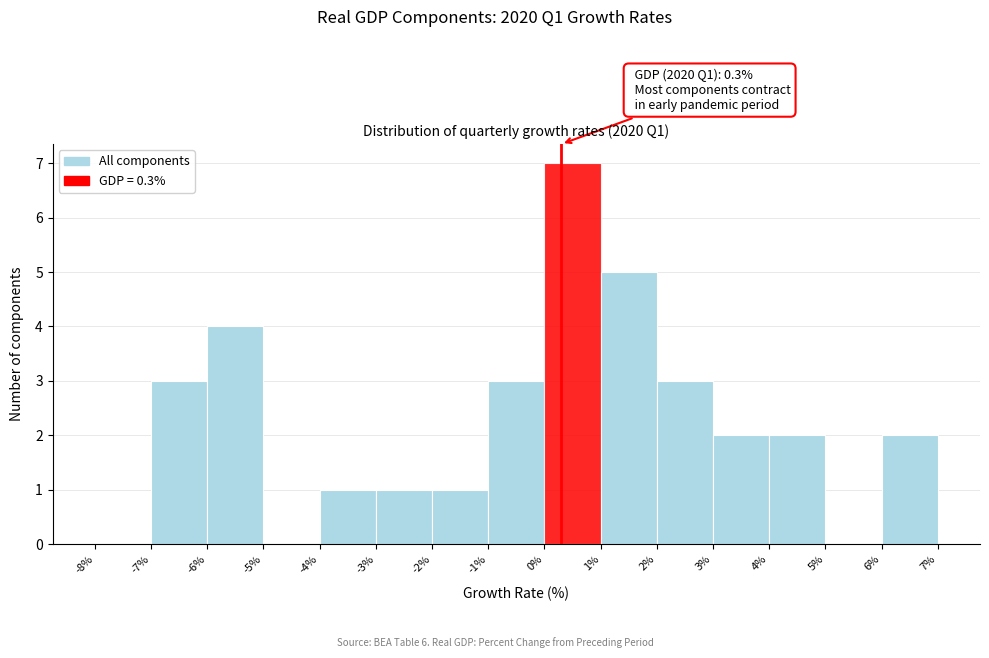

Which range on the x-axis has the tallest bar?

0% to 1%